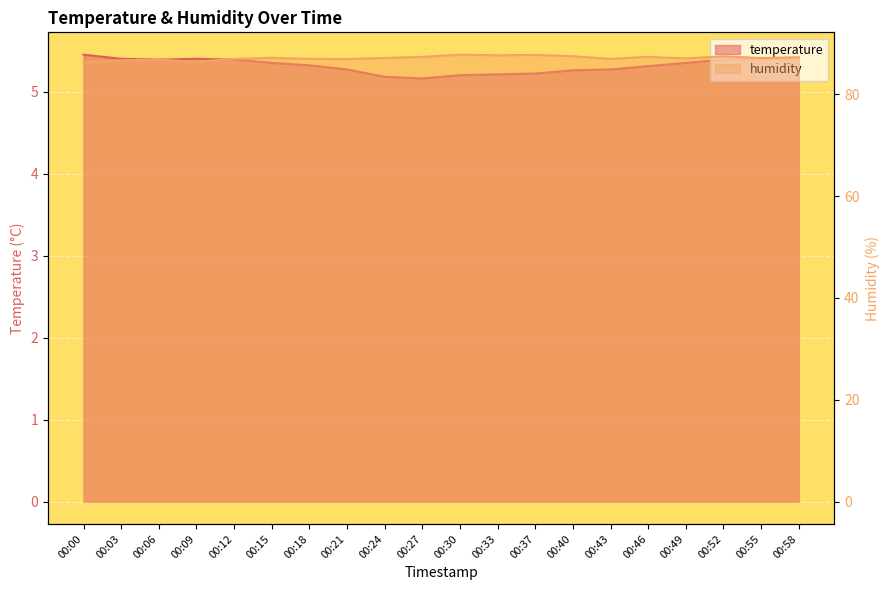

Rank the series by their average value, from lowest to highest.

temperature, humidity